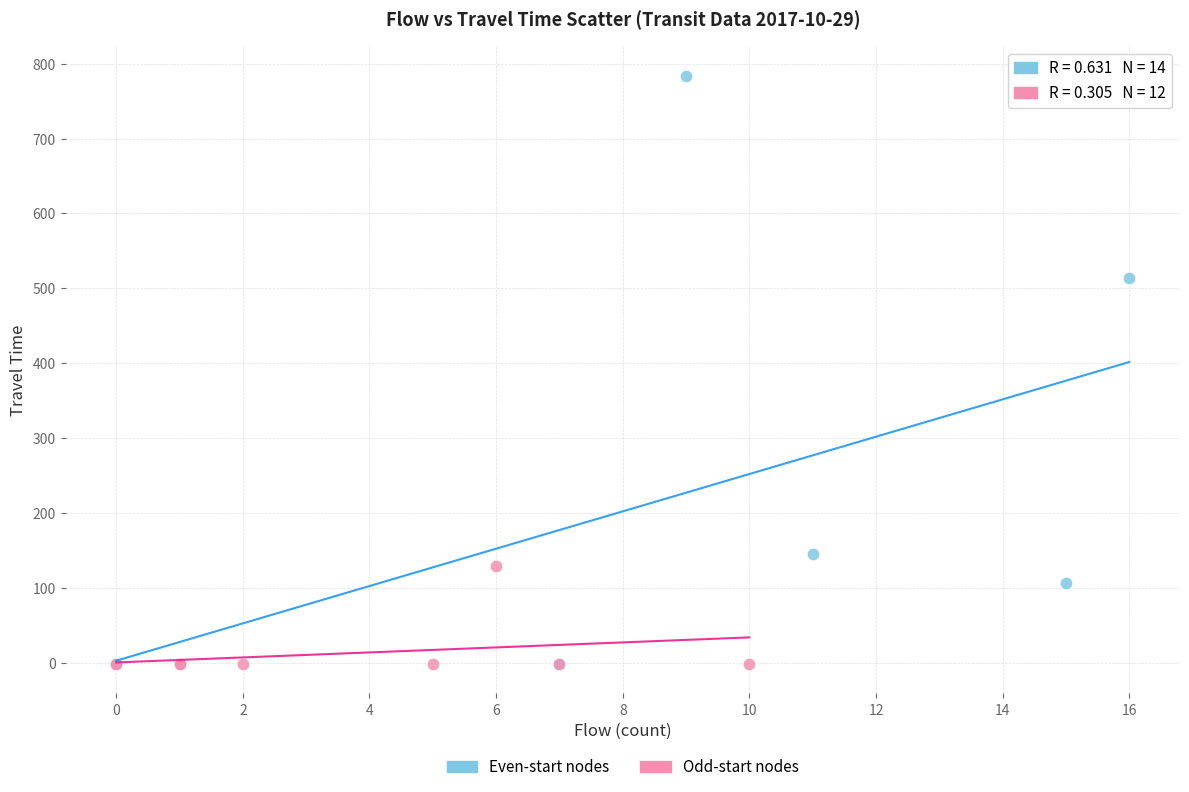

Which series has the largest Y range (max minus min)?

Even-start nodes